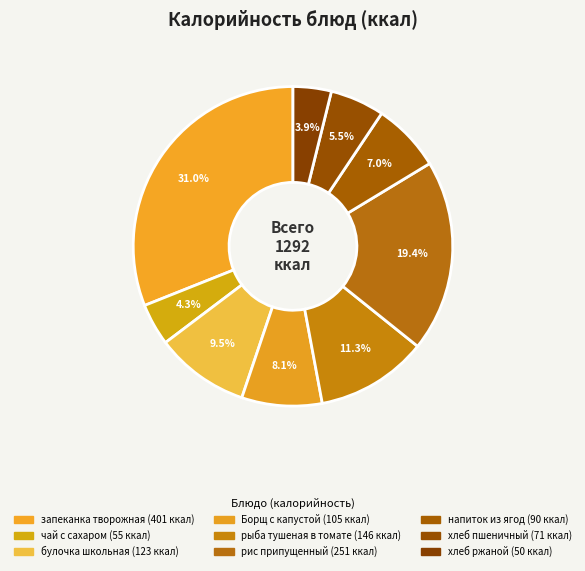

Count the number of slices in the pie.

9